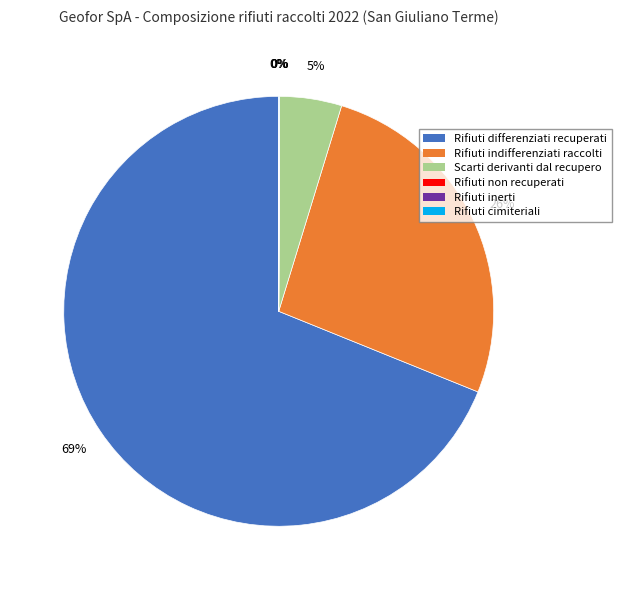

Does Rifiuti differenziati recuperati account for over 50% of the chart?

Yes